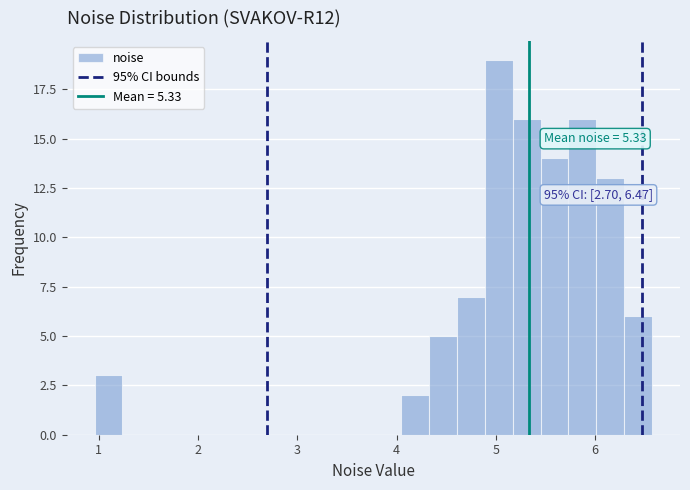

Read against the x-axis, roughly where is the centre of the tallest bar?

5.0